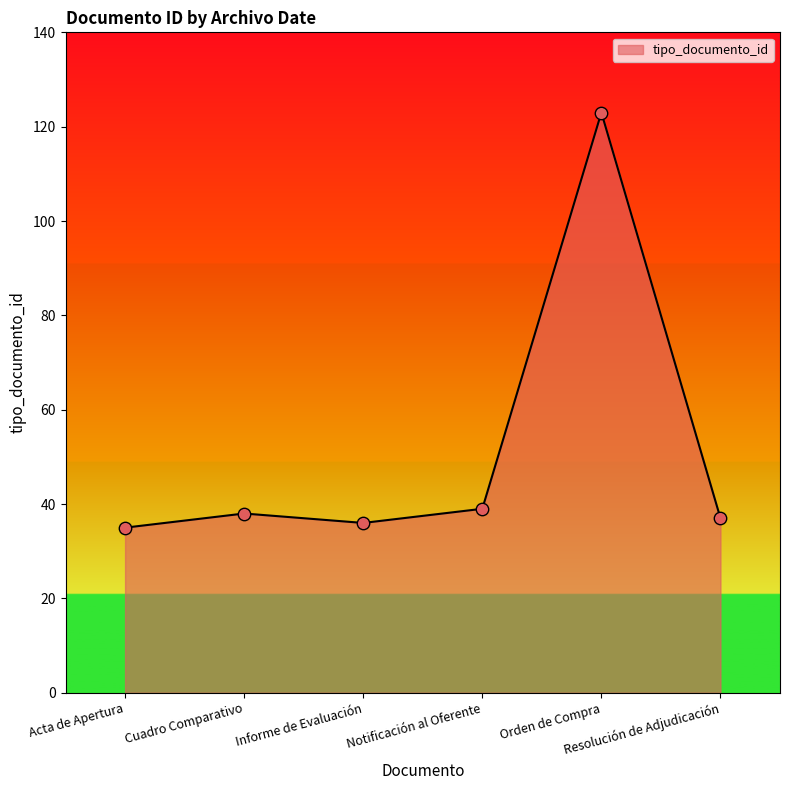

What is the maximum value shown in the chart?

123